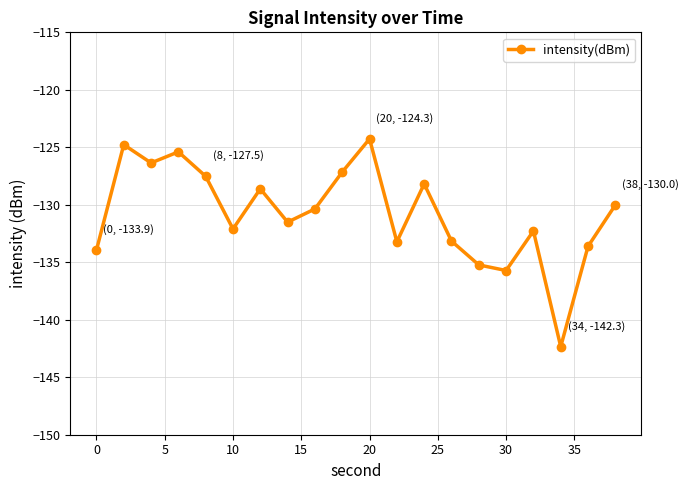

What is the average value?

-130.8